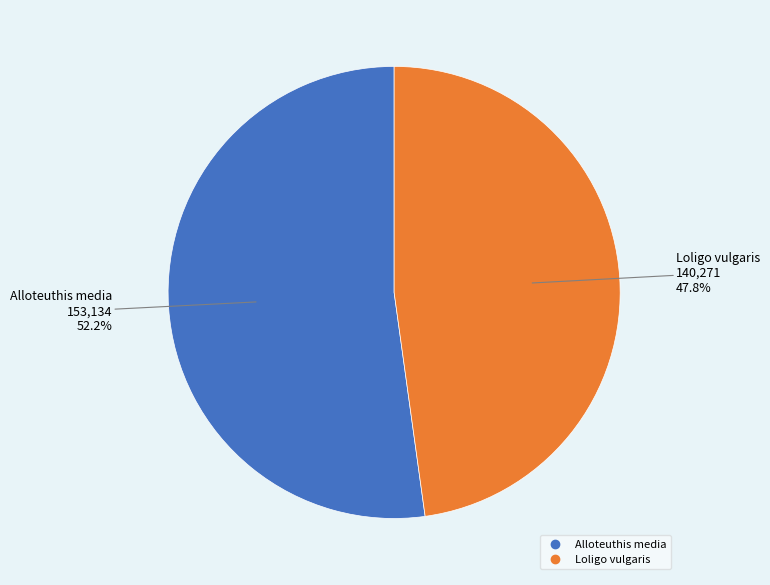

Is it true that Loligo vulgaris is 48% of the pie?

True